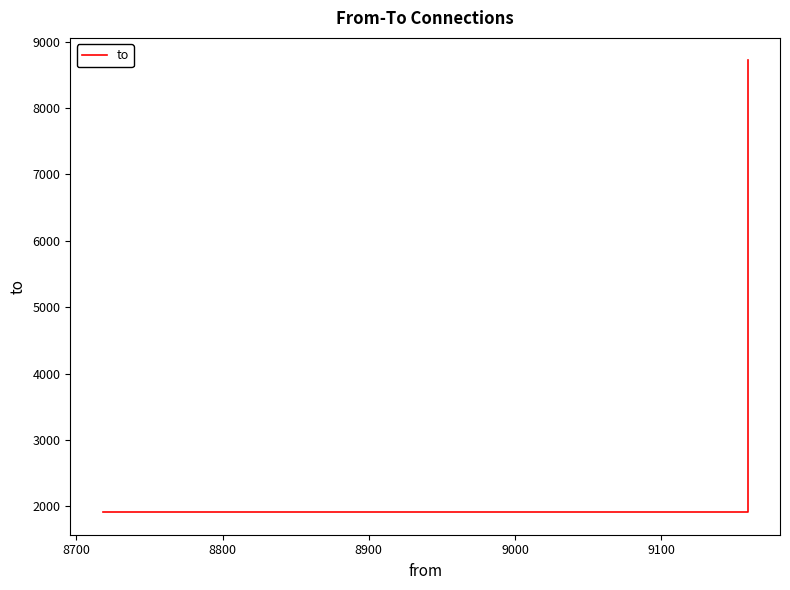

What is the sum of the values at 8800 and 8700?

10629